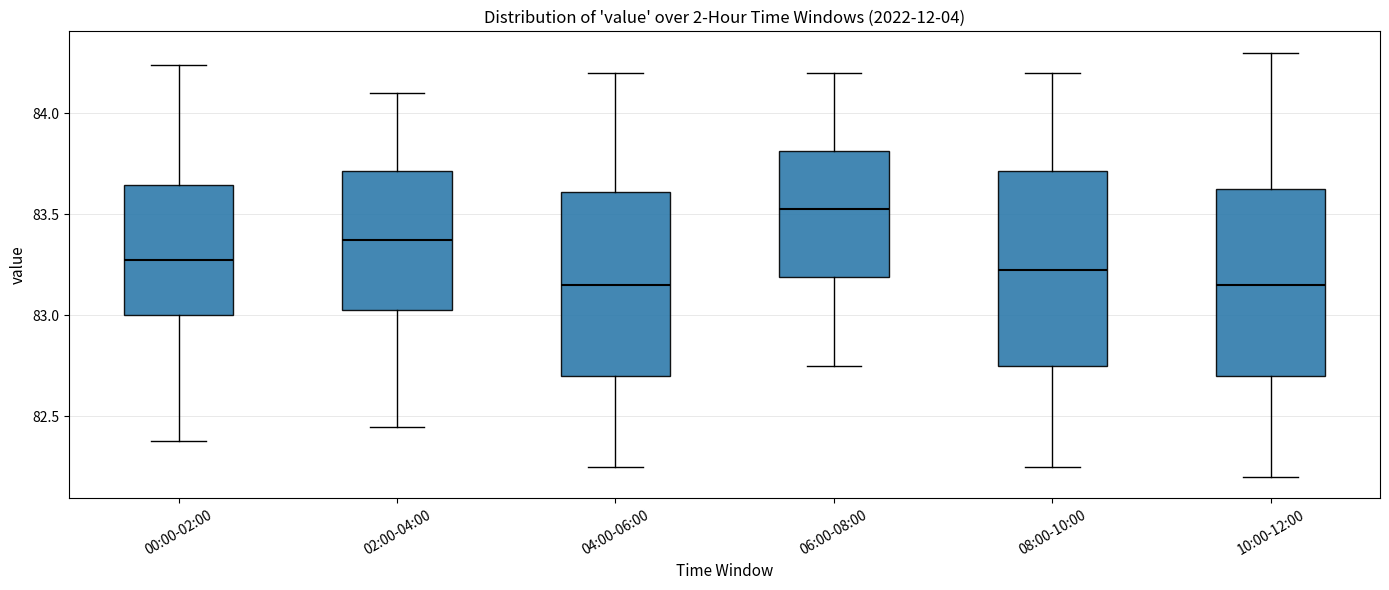

Where does the median line of the box for 02:00-04:00 sit on the y-axis? The values are not printed on the chart, so give them approximately, as read against the axis.

83.40